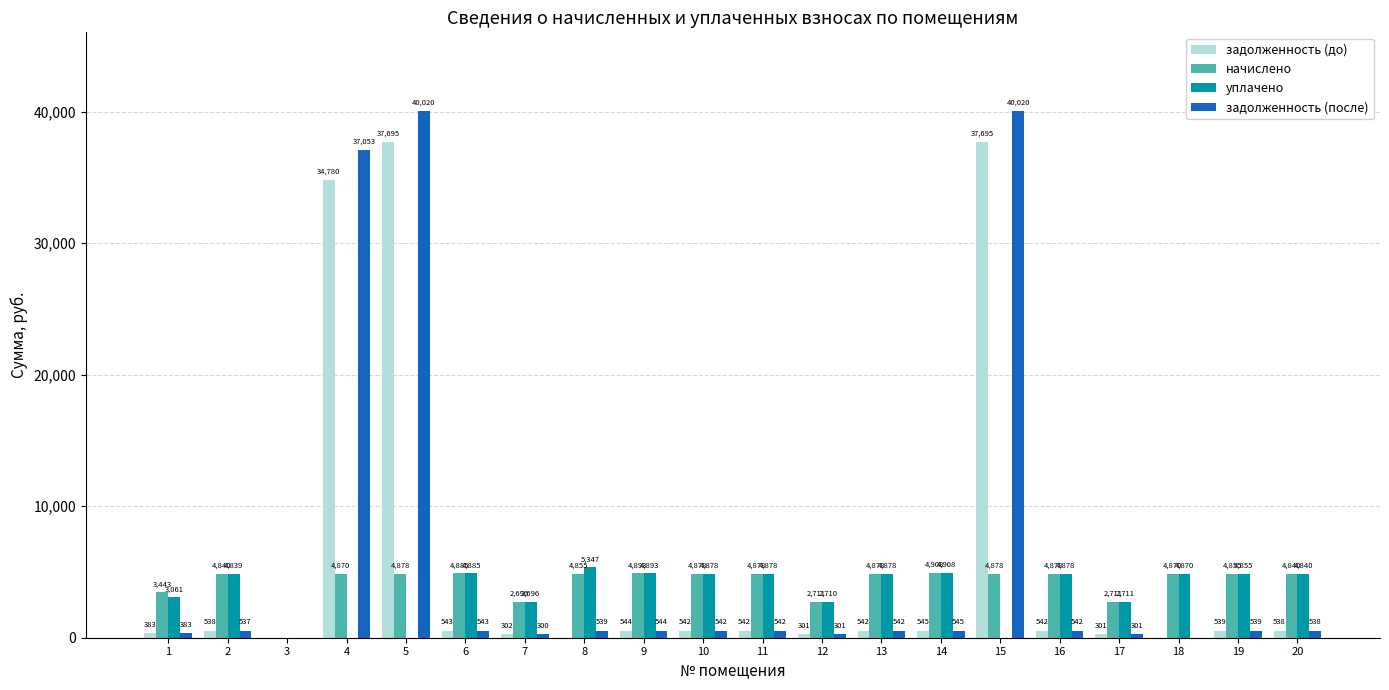

True or false: уплачено has a value of 2645.4 at 11.

False